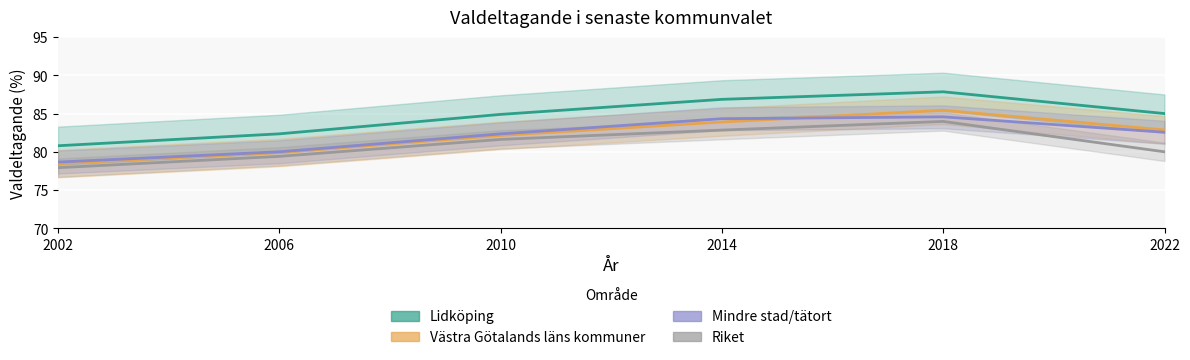

Which category has the highest value across all series?

2018